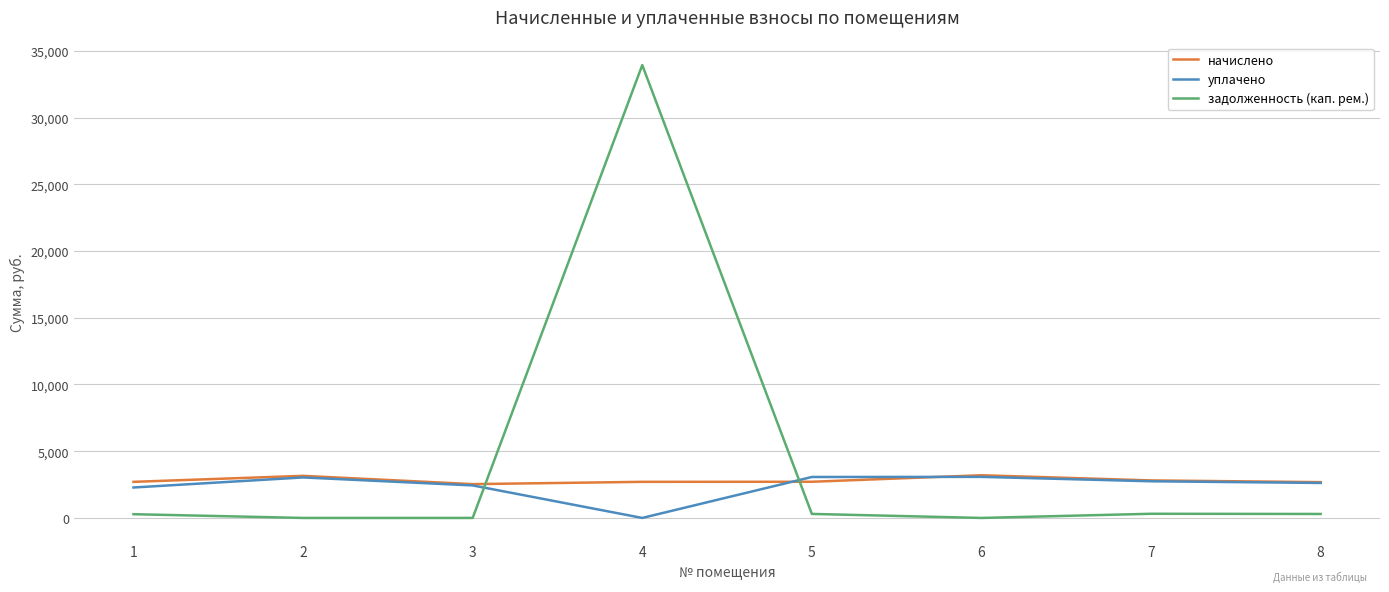

Between 4 and 5, which series saw the biggest shift?

задолженность (кап. рем.)